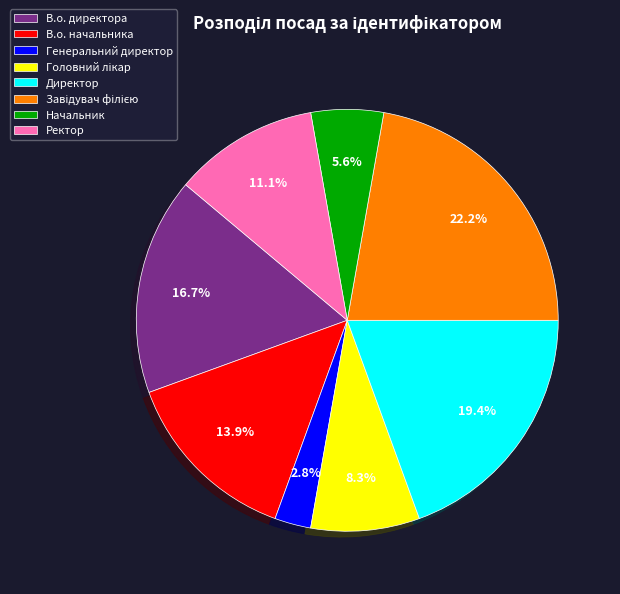

Which slice is the smallest?

Генеральний директор